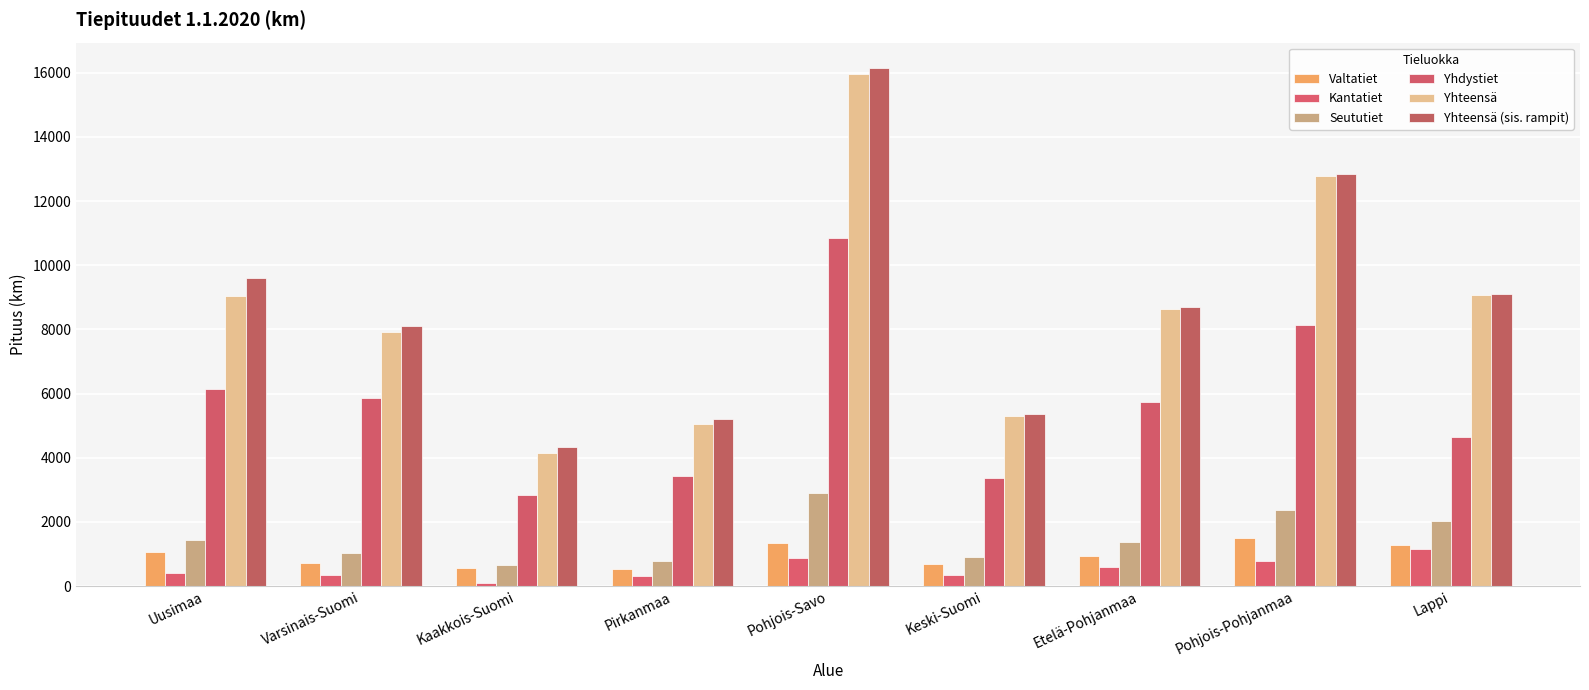

How many bars are there in total?

54